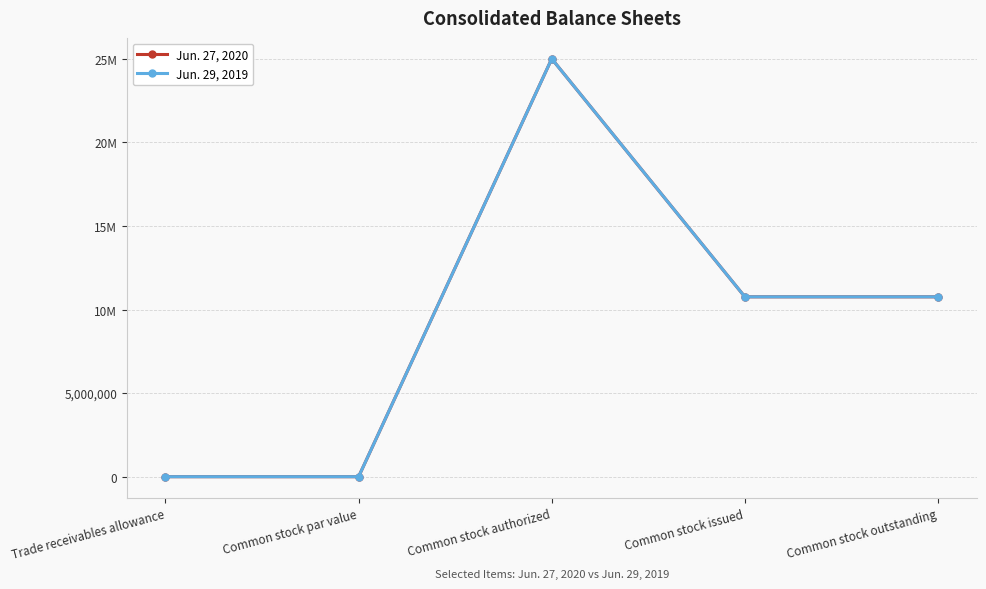

What are all the series names shown in the legend?

Jun. 27, 2020, Jun. 29, 2019